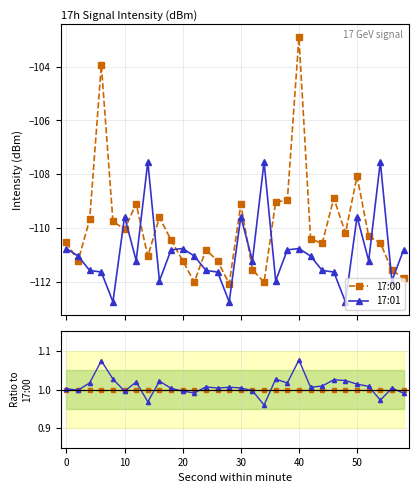

Reading left to right, extract all data points from this chart.

17:00: 1.0	1.0	1.0	1.0	1.0	1.0	1.0	1.0	1.0	1.0	1.0	1.0	1.0	1.0	1.0	1.0	1.0	1.0	1.0	1.0	1.0	1.0	1.0	1.0	1.0	1.0	1.0	1.0	1.0	1.0
17:01: 1.0	1.0	1.0	1.1	1.0	1.0	1.0	1.0	1.0	1.0	1.0	1.0	1.0	1.0	1.0	1.0	1.0	1.0	1.0	1.0	1.1	1.0	1.0	1.0	1.0	1.0	1.0	1.0	1.0	1.0